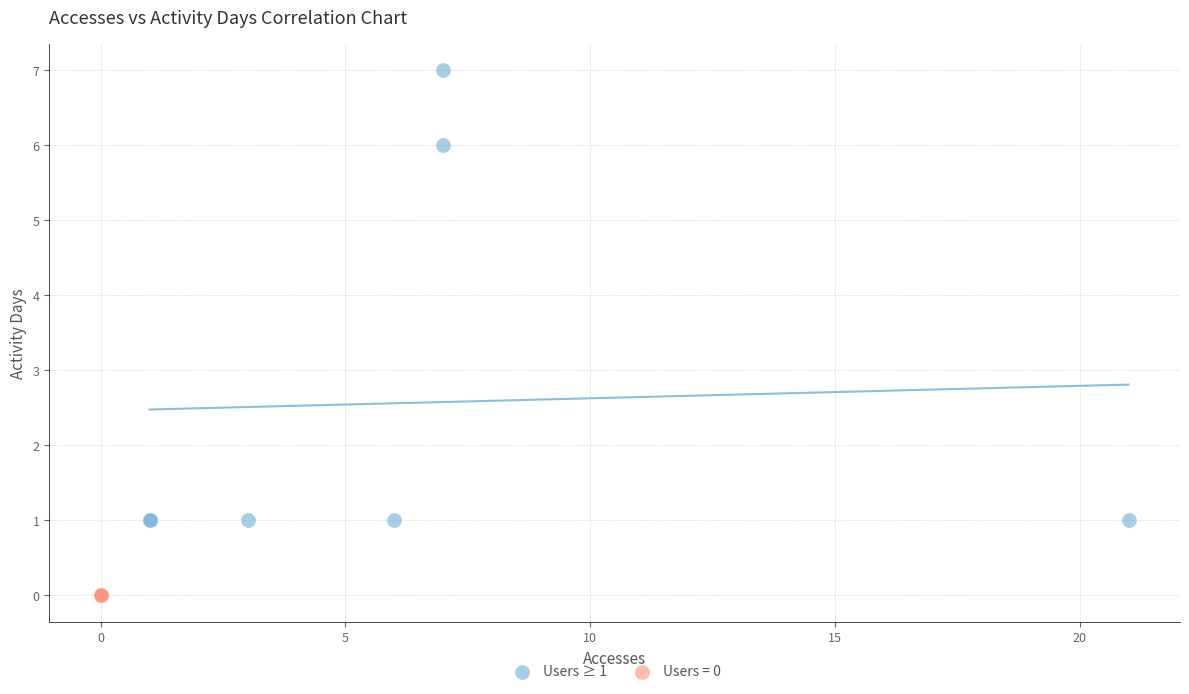

Which series reaches the minimum Y coordinate?

Users = 0